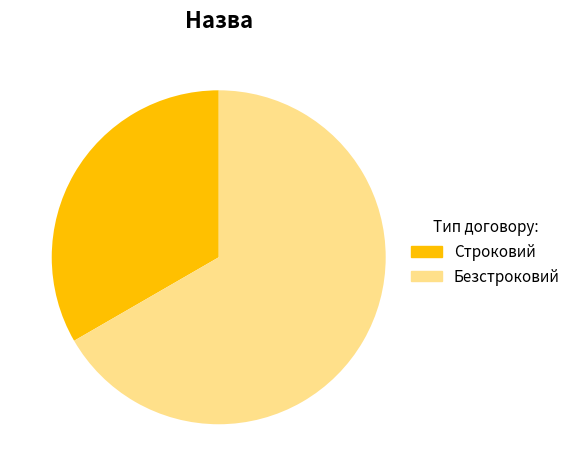

What is the ratio of the value at Строковий to the value at Безстроковий?

0.5